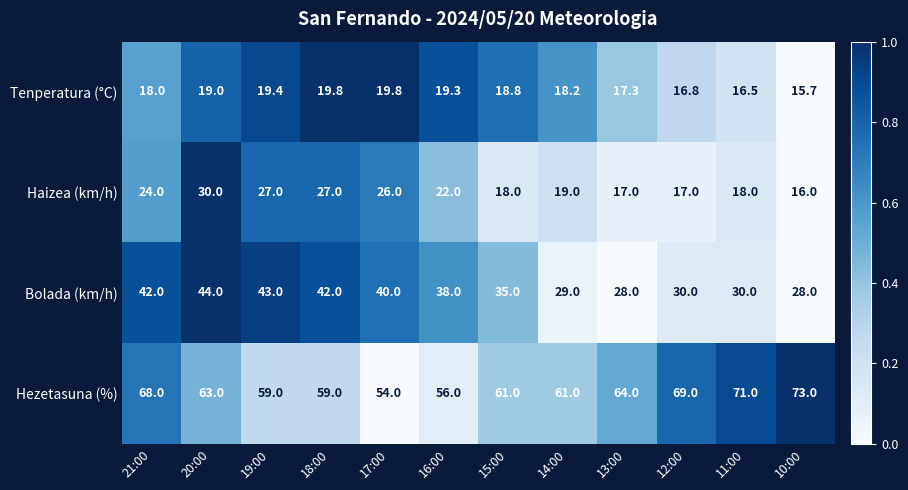

The value of Haizea (km/h) at 18:00 is 27.0. True or false?

True